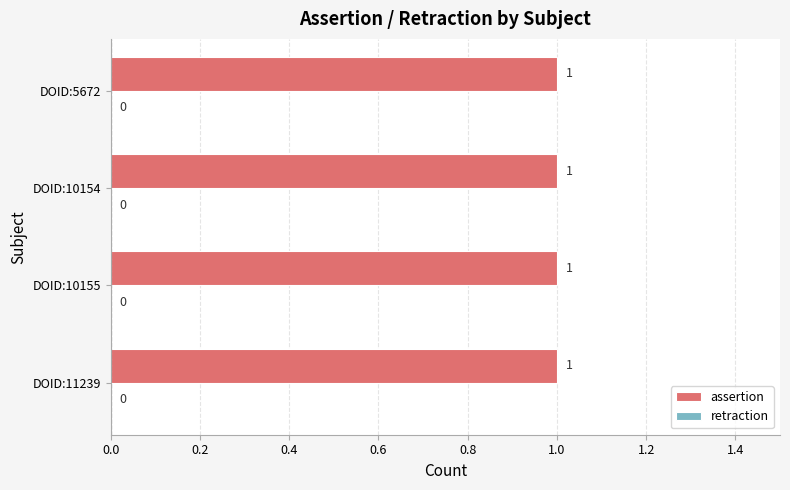

At which category is the sum across all series the highest?

DOID:11239